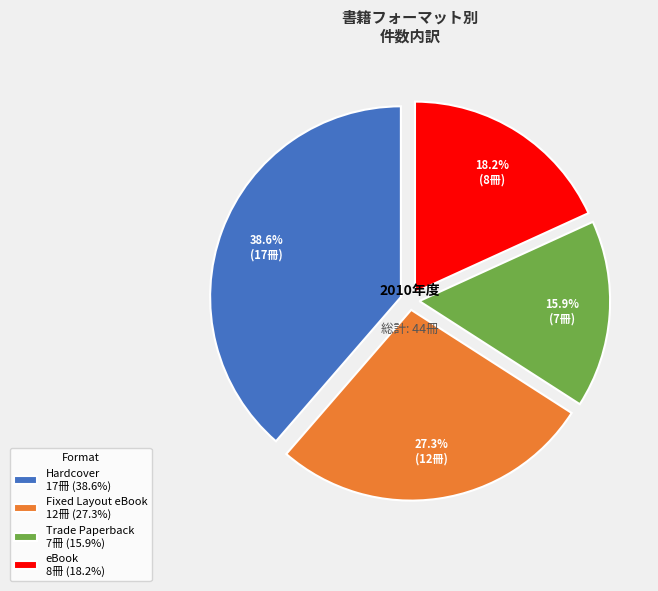

Is Fixed Layout eBook the majority of the pie?

No